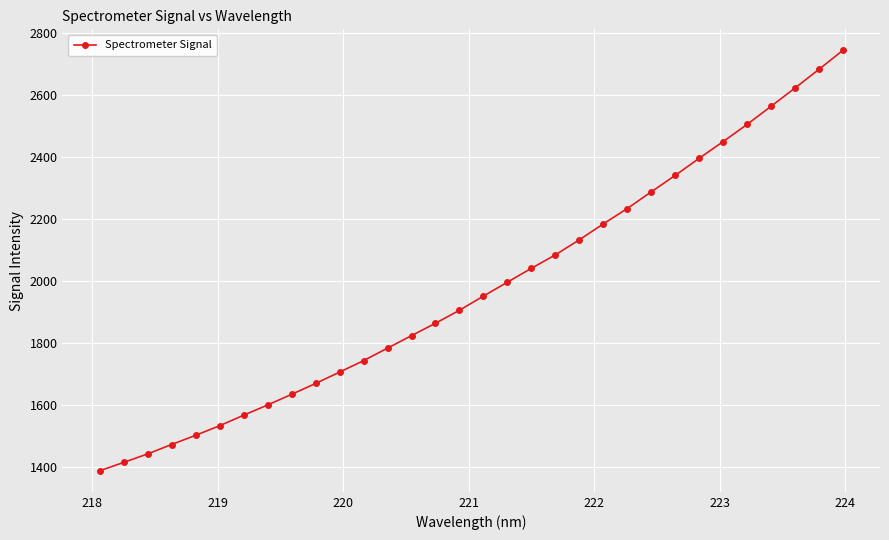

What is the value of the 9th point from the left?

1635.0